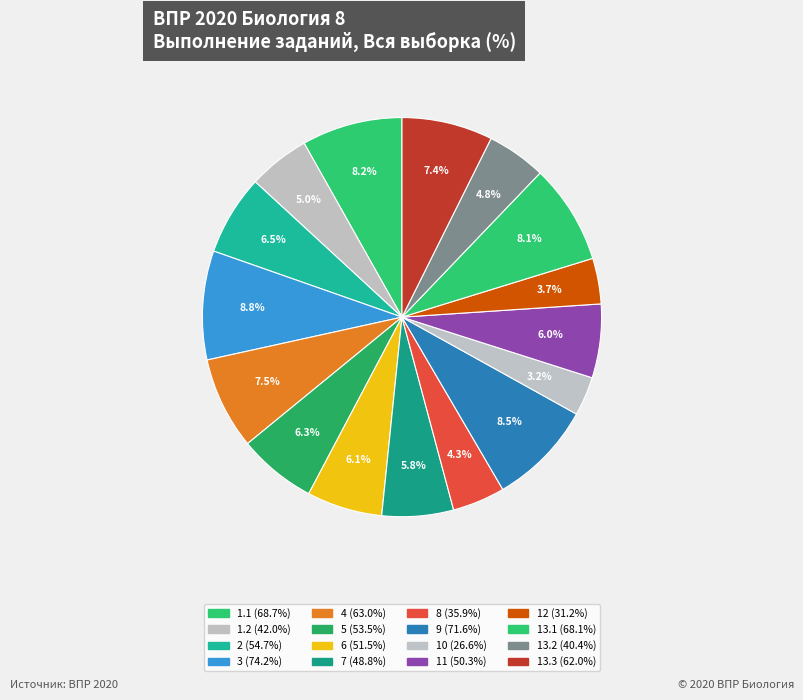

How many segments does this pie chart have?

16